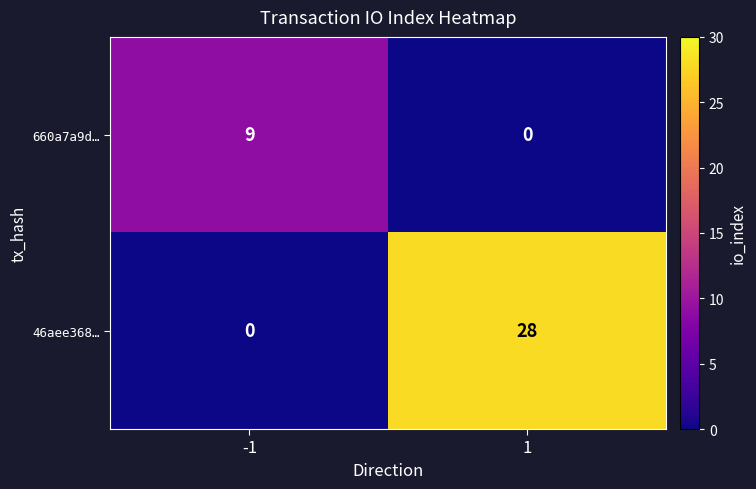

Reading right to left, transcribe all the data shown in this chart.

660a7a9d…: 1=0	-1=9
46aee368…: 1=28	-1=0